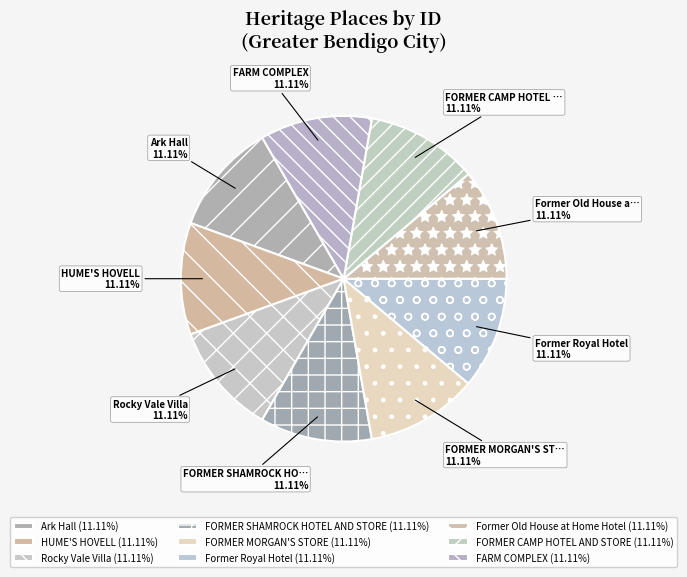

How many slices are in this pie chart?

9